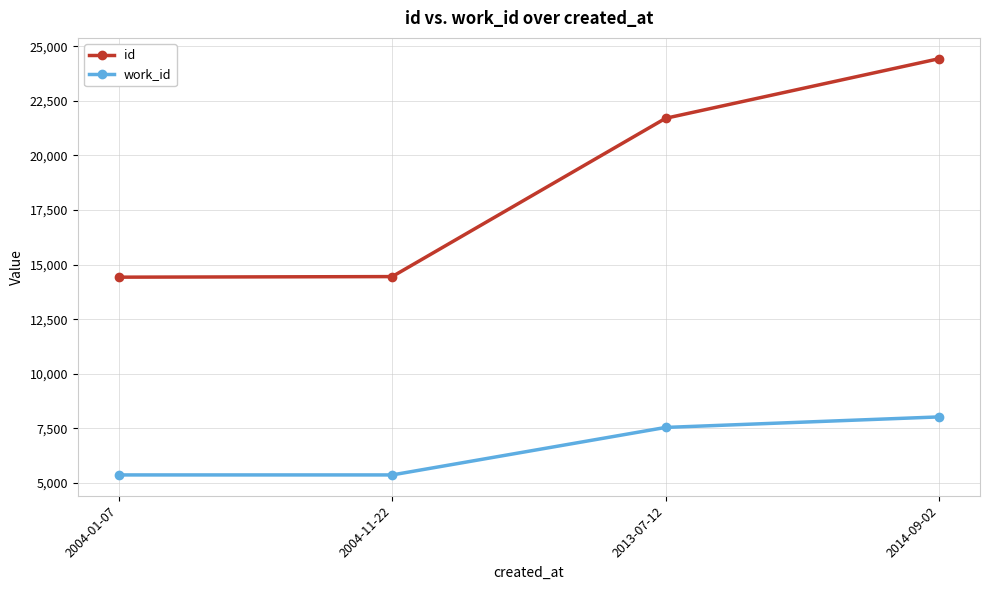

Which series has the largest total across all categories?

id